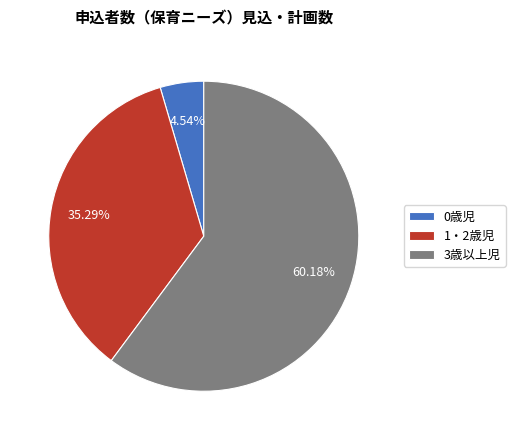

Which category accounts for the majority?

3歳以上児